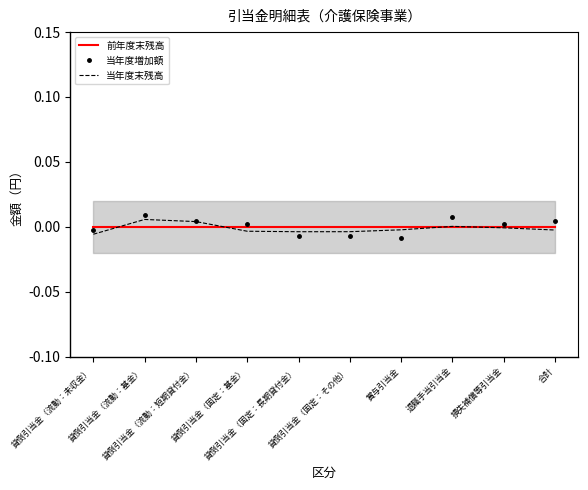

At which category is the sum across all series the highest?

貸倒引当金（流動：基金）